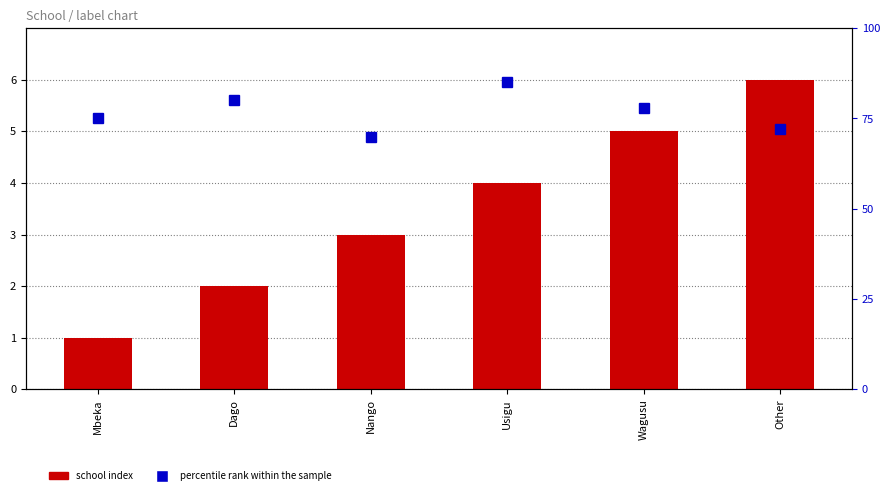

List the series in order of their peak value, highest first.

percentile rank within the sample, school index